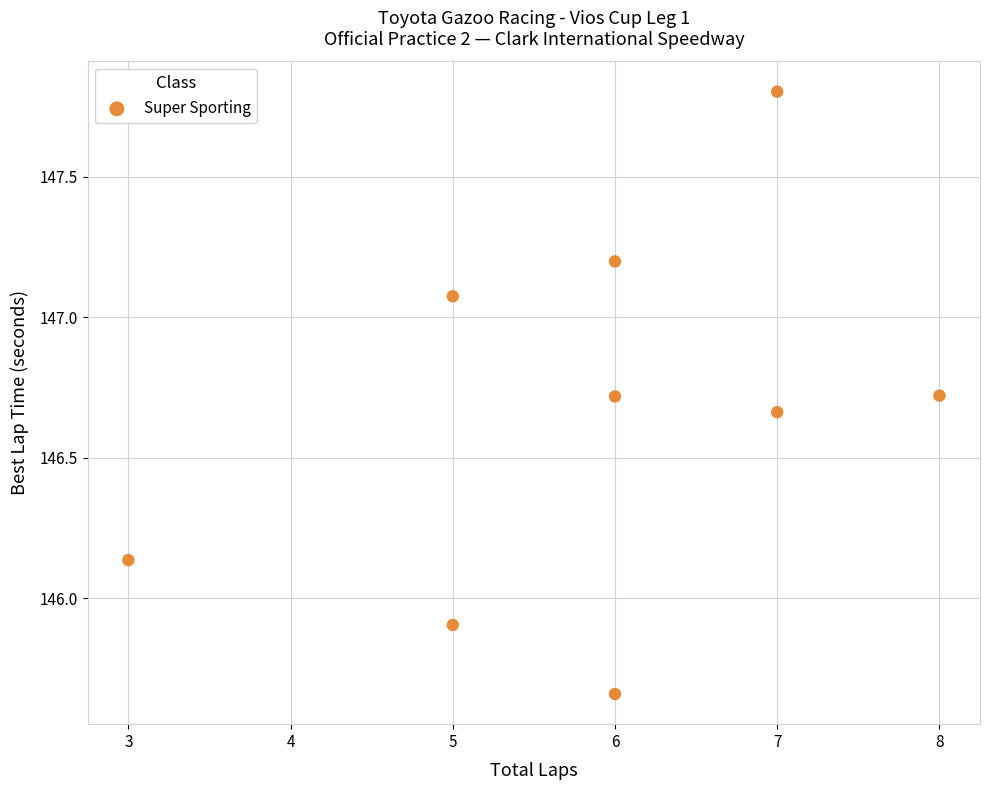

What is the range of X values (max minus min)?

5.0